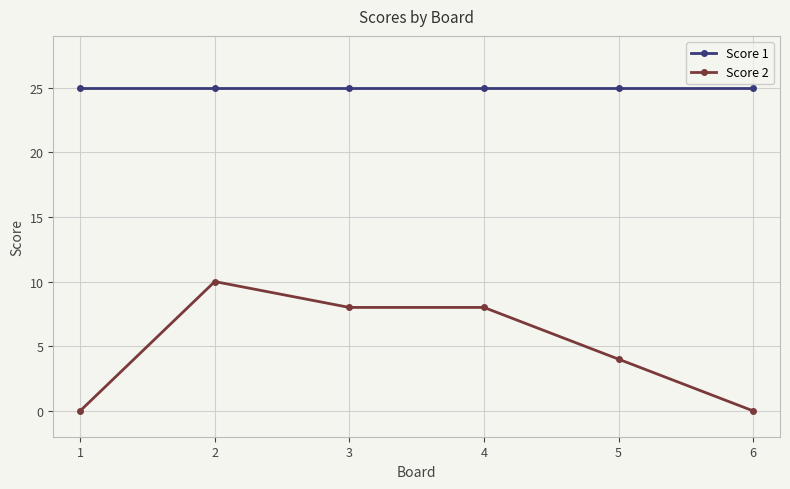

Which series has the largest range (max minus min)?

Score 2